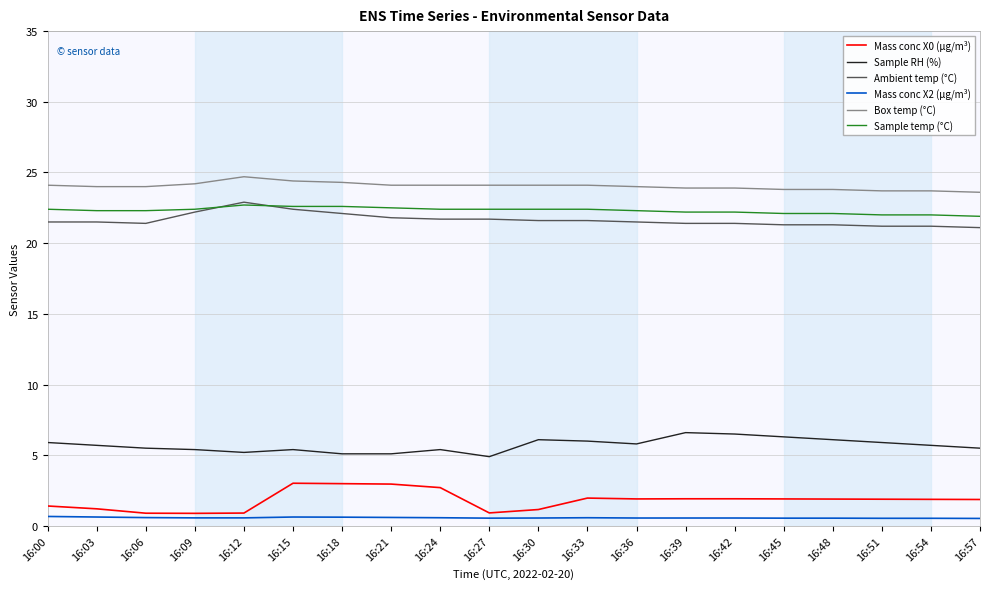

What is the difference between the maximum and minimum values in the Sample temp (°C) series?

0.8